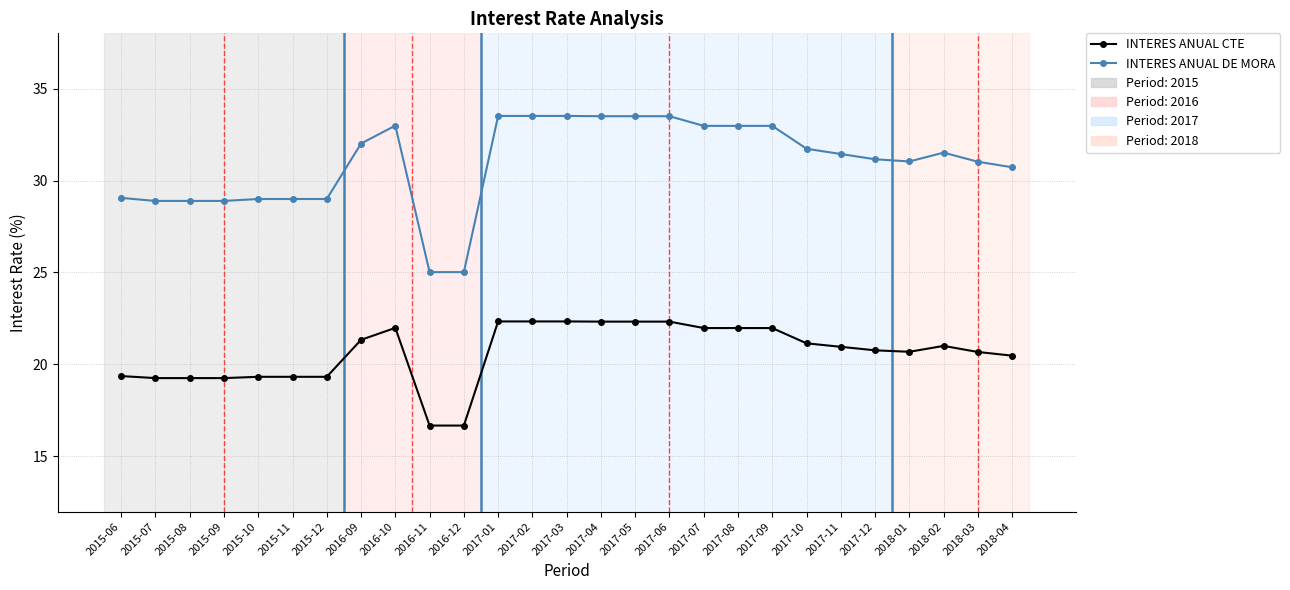

True or false: INTERES ANUAL DE MORA and INTERES ANUAL CTE cross at least once.

False